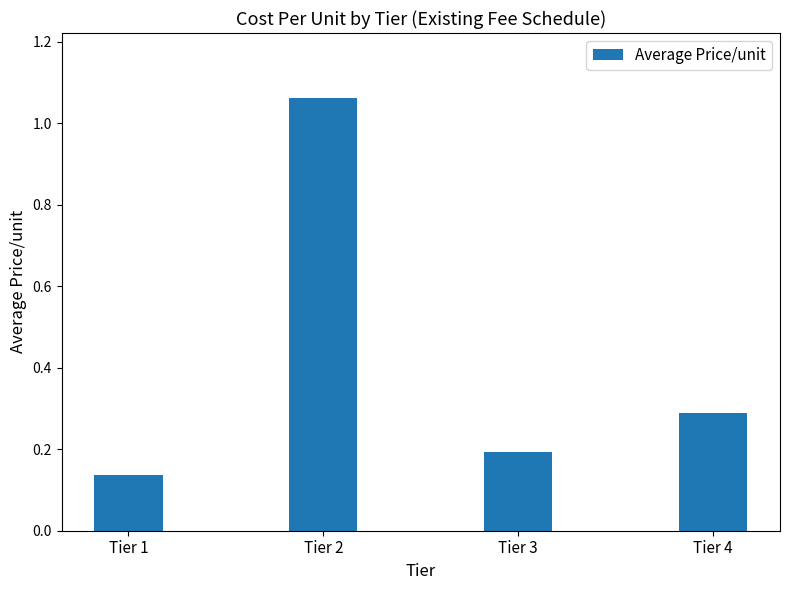

True or false: the data shows 0.5 at Tier 4.

False